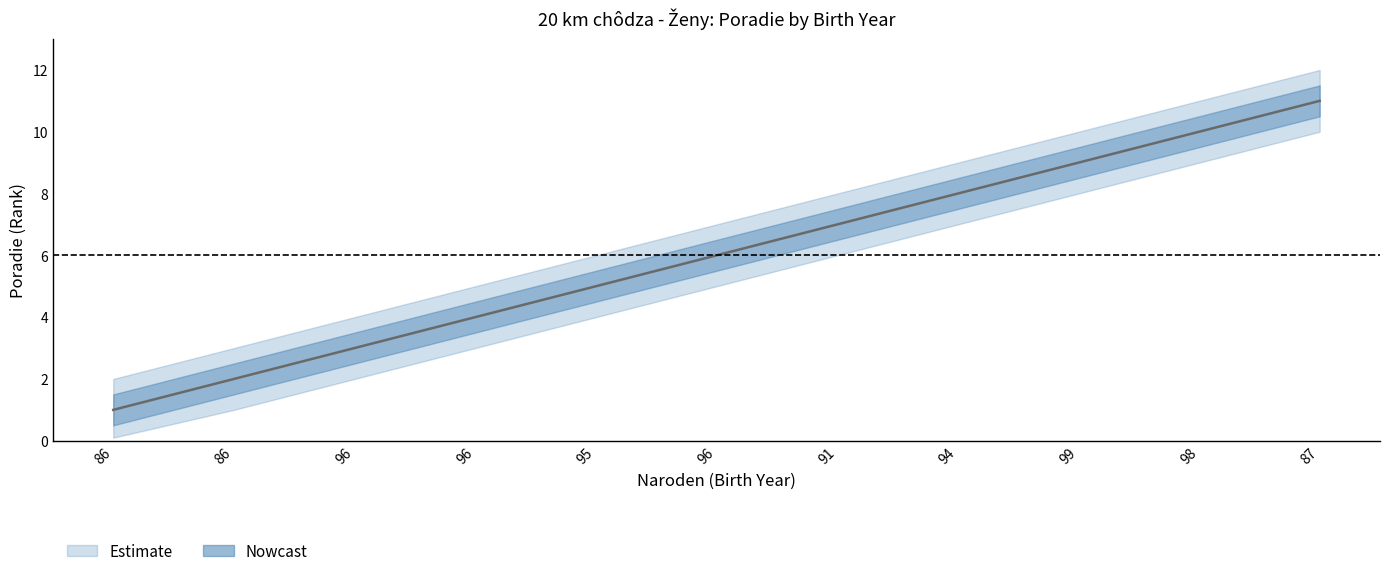

How many data points in Poradie are above 6?

5